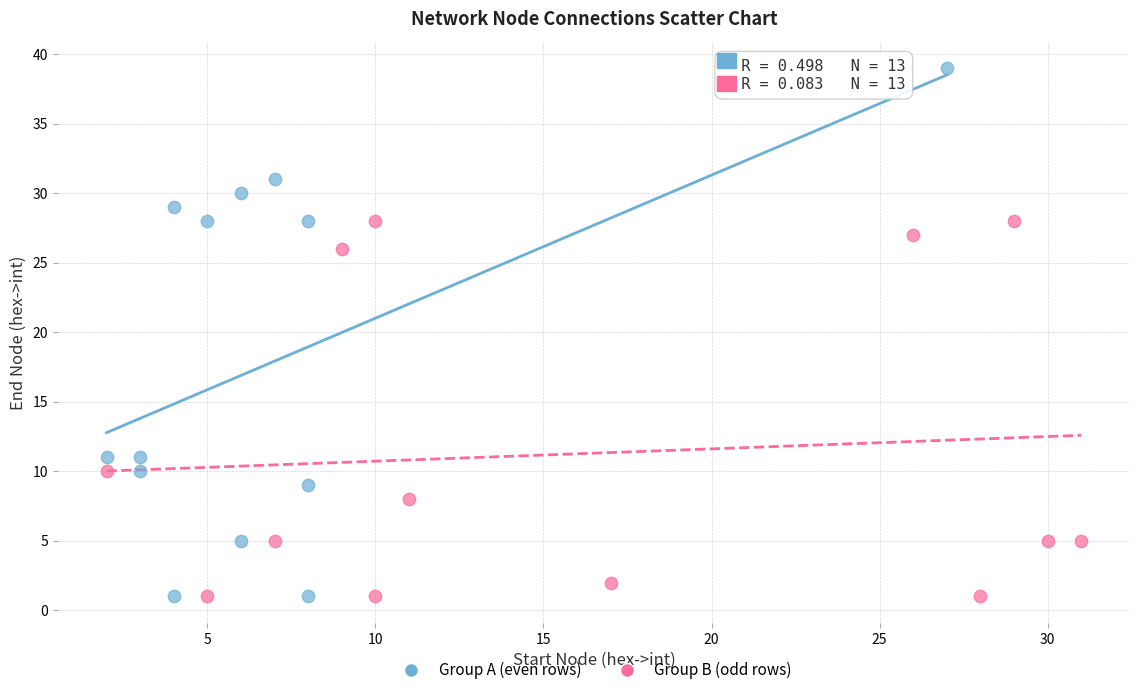

Which series contains the highest Y value?

Group A (even rows)